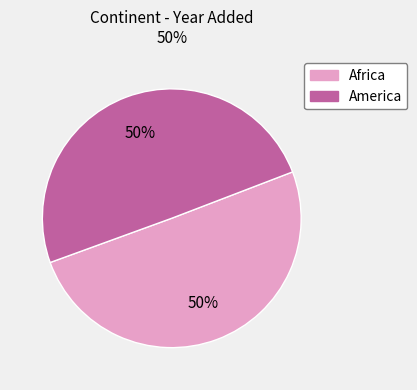

Approximately how many times larger is the value at America compared to Africa?

1.0